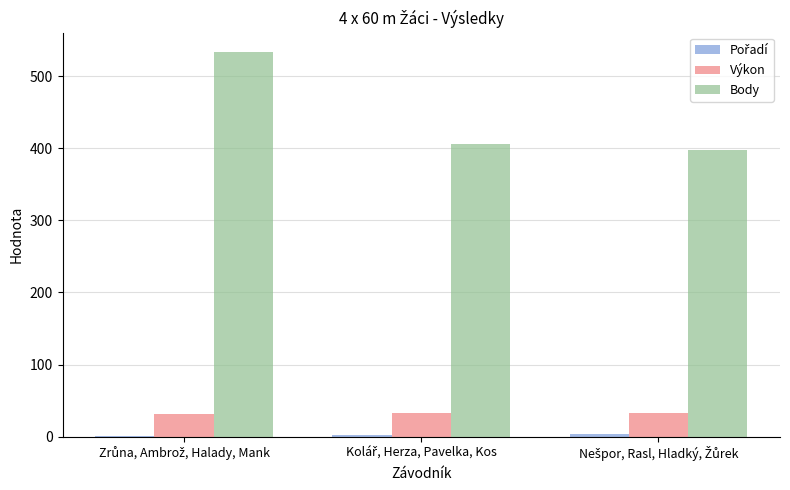

What is the highest value of the Výkon series?

32.8